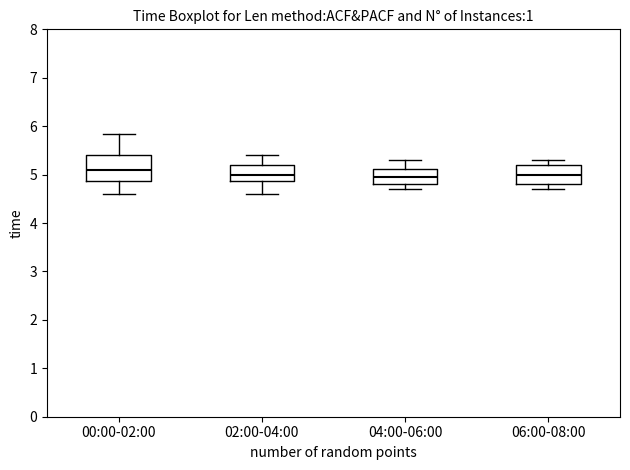

Comparing the boxes themselves (not the whiskers), which one is the tallest?

00:00-02:00